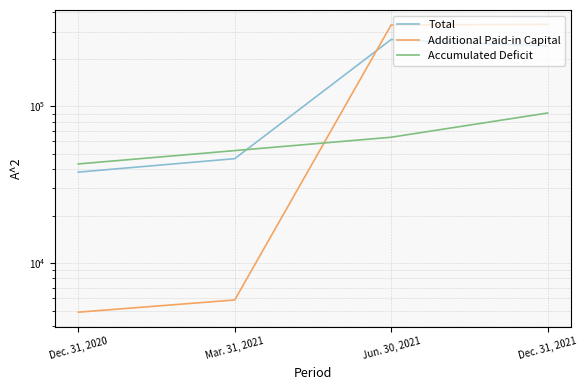

What is the difference between the maximum and second lowest values in the Accumulated Deficit series?

38534